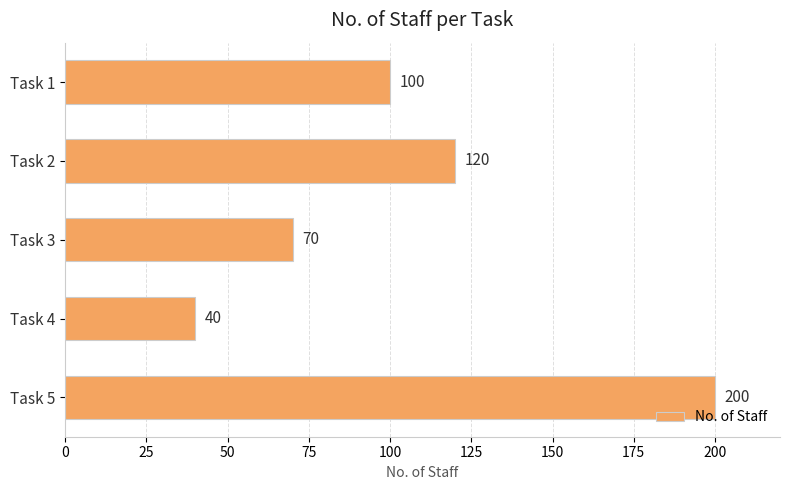

List the labels in order of value, smallest first.

Task 4, Task 3, Task 1, Task 2, Task 5